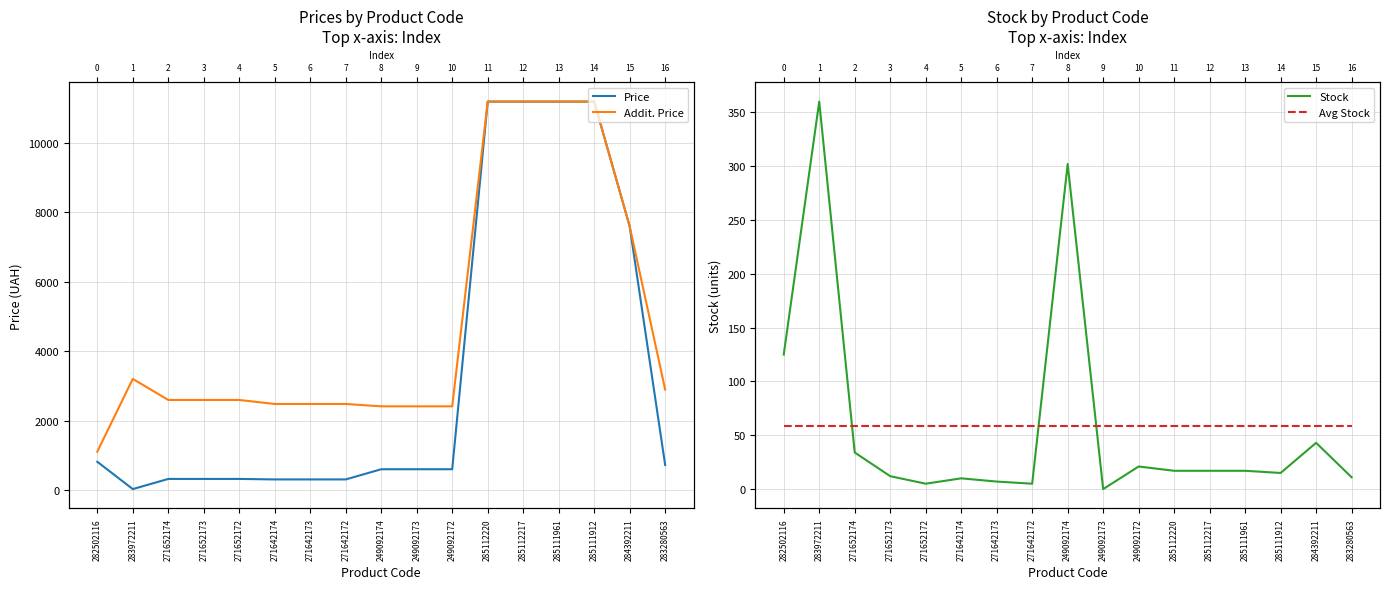

What are all the series names shown in the legend?

Price, Addit. Price, Stock, Avg Stock